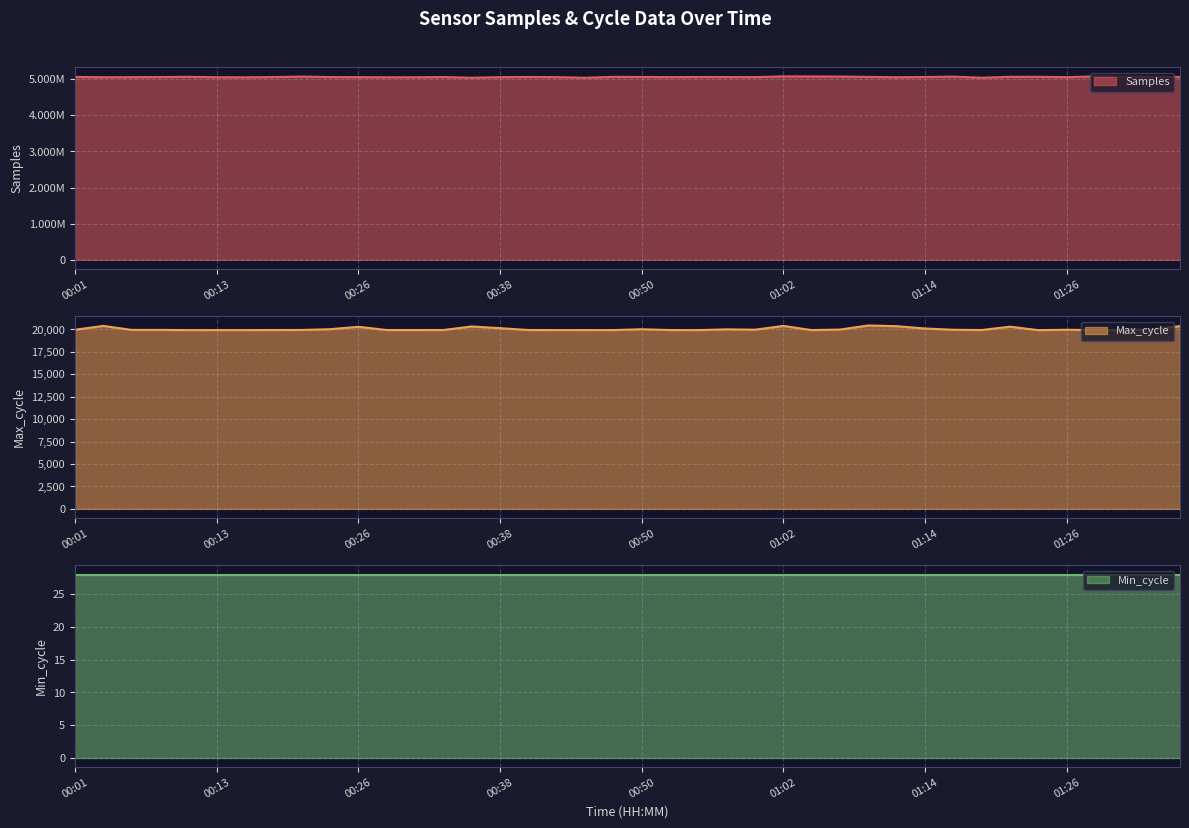

True or false: Samples and Max_cycle cross at least once.

False